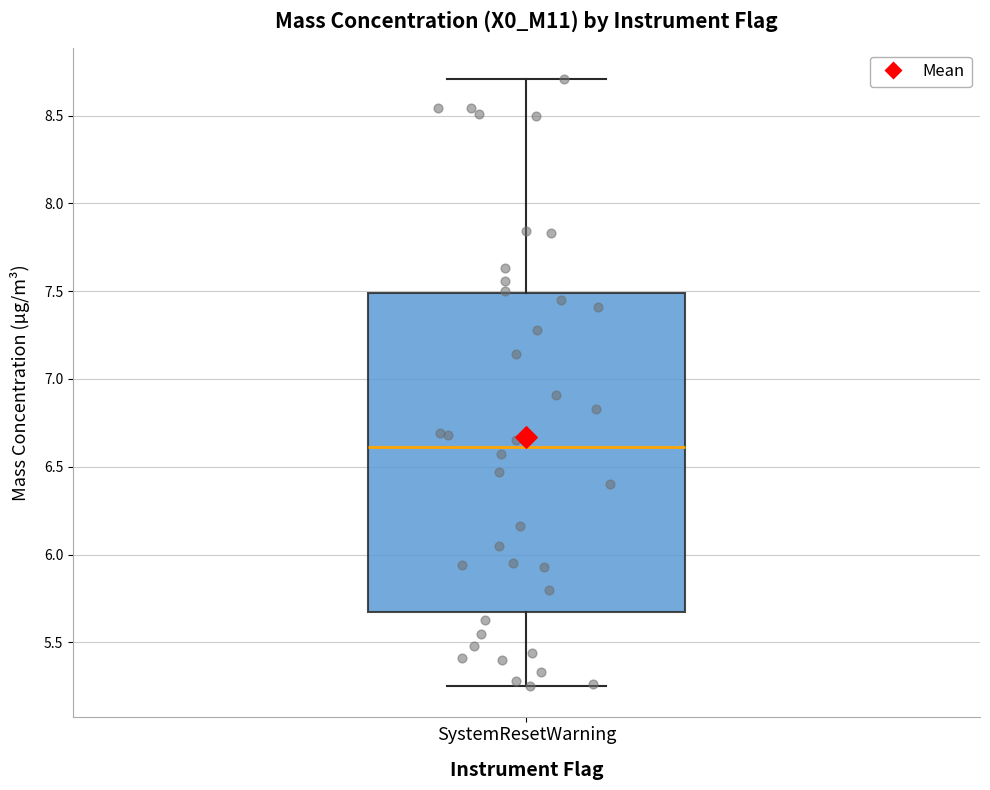

Read this box plot against the y-axis: the position of the median line, the range covered by the box, and the ends of both whiskers. The values are not printed on the chart, so give them approximately, as read against the axis.

median 6.60, box 5.65 to 7.50, whiskers 5.25 to 8.70